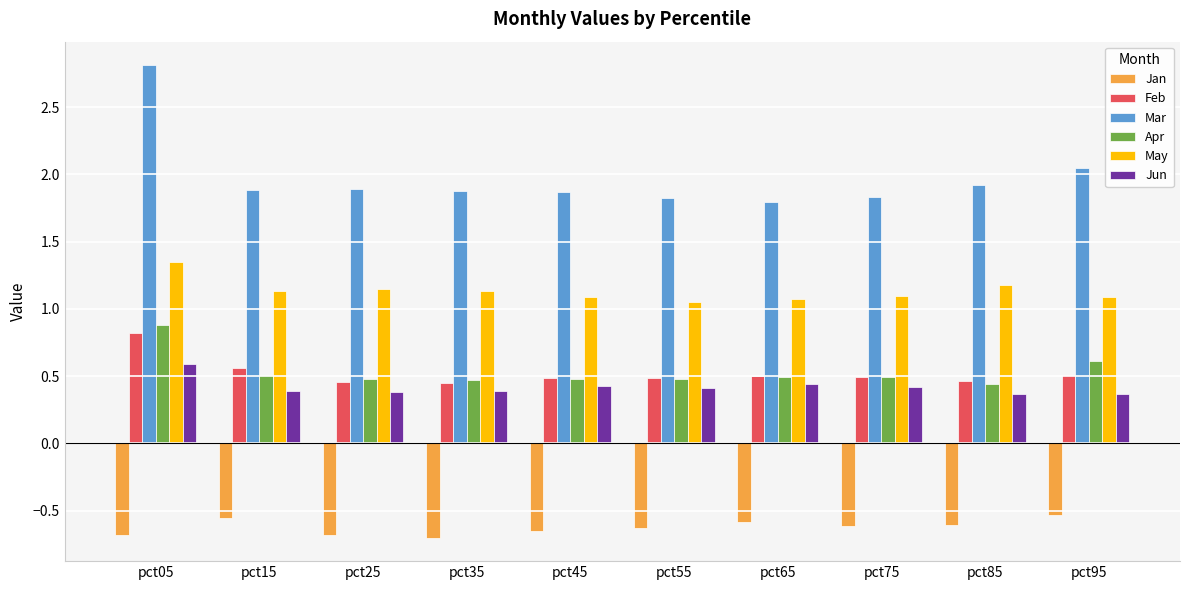

What is the sum of all Apr values?

5.3